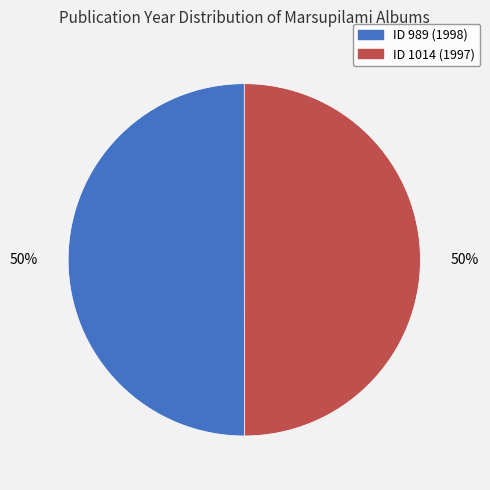

To the nearest percent, what is the average slice percentage?

50%